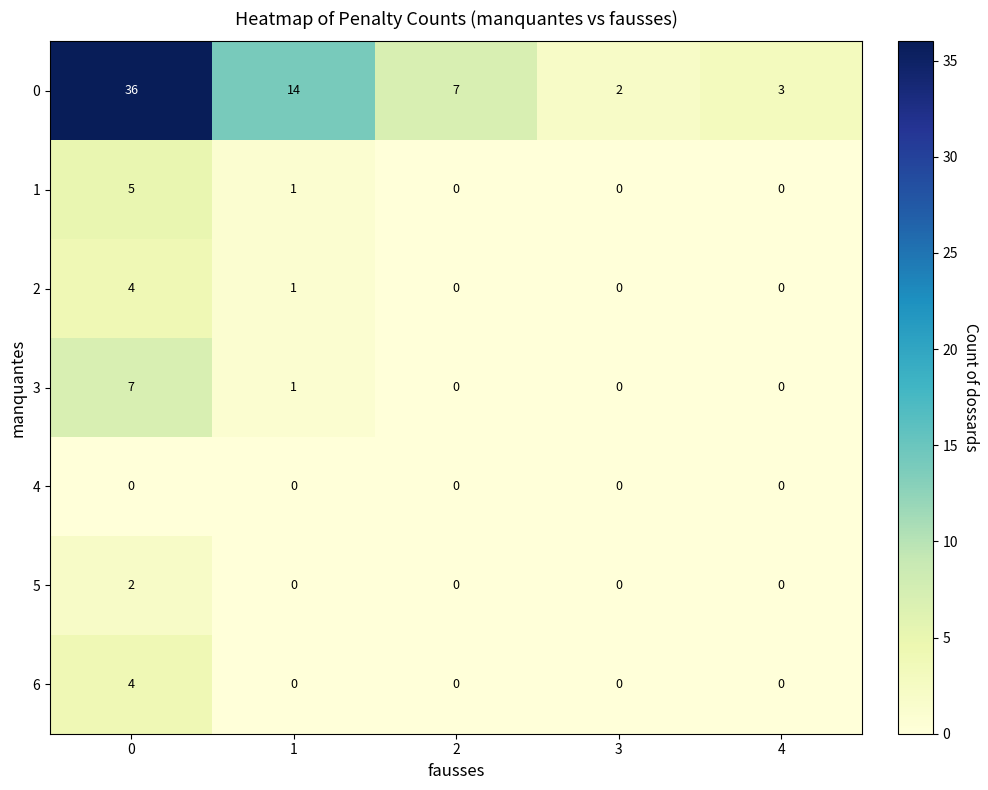

What is the greatest value displayed?

36